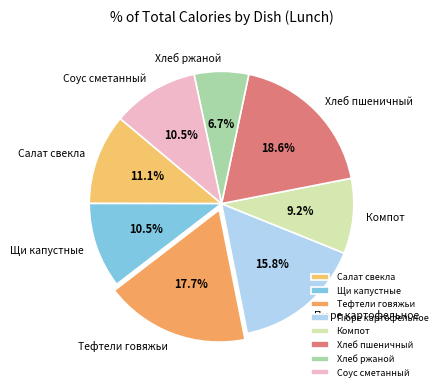

Is it true that Соус сметанный is 22% of the pie?

False